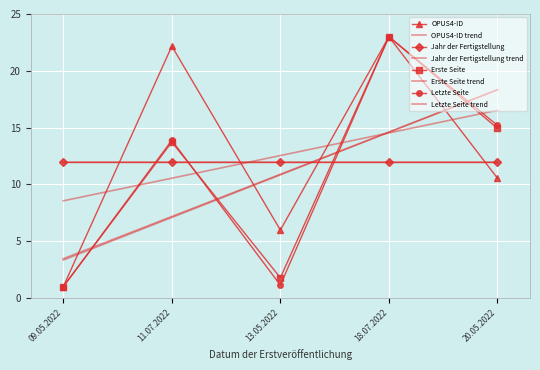

What position from the left is 09.05.2022?

1